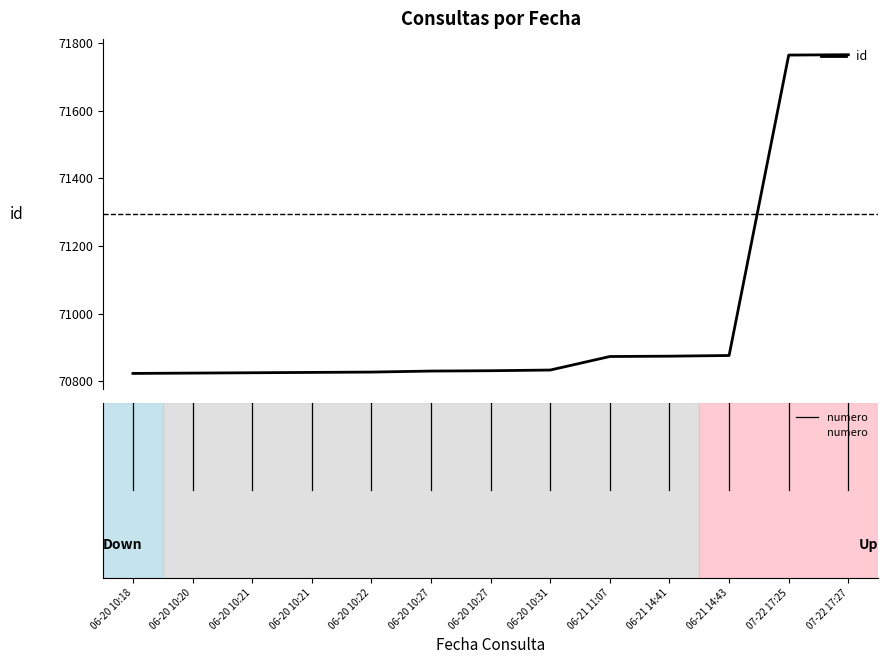

True or false: id has more than 2 points higher than both neighbors.

False